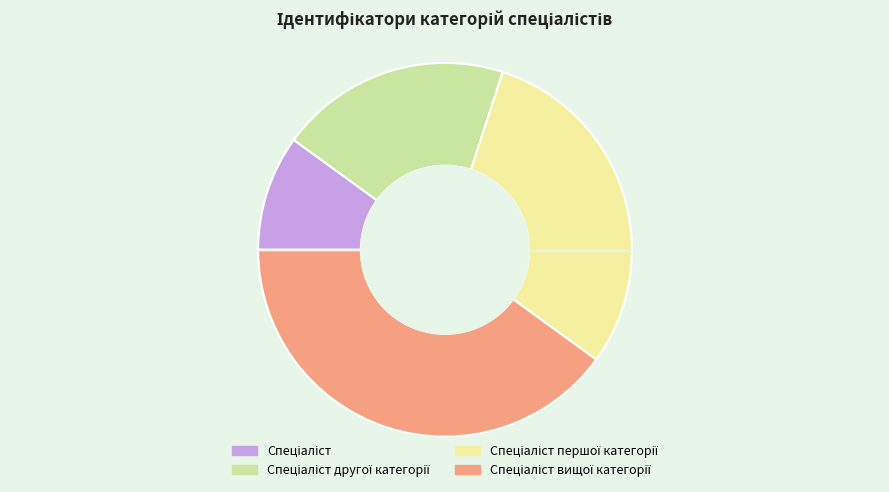

Count the number of slices in the pie.

4